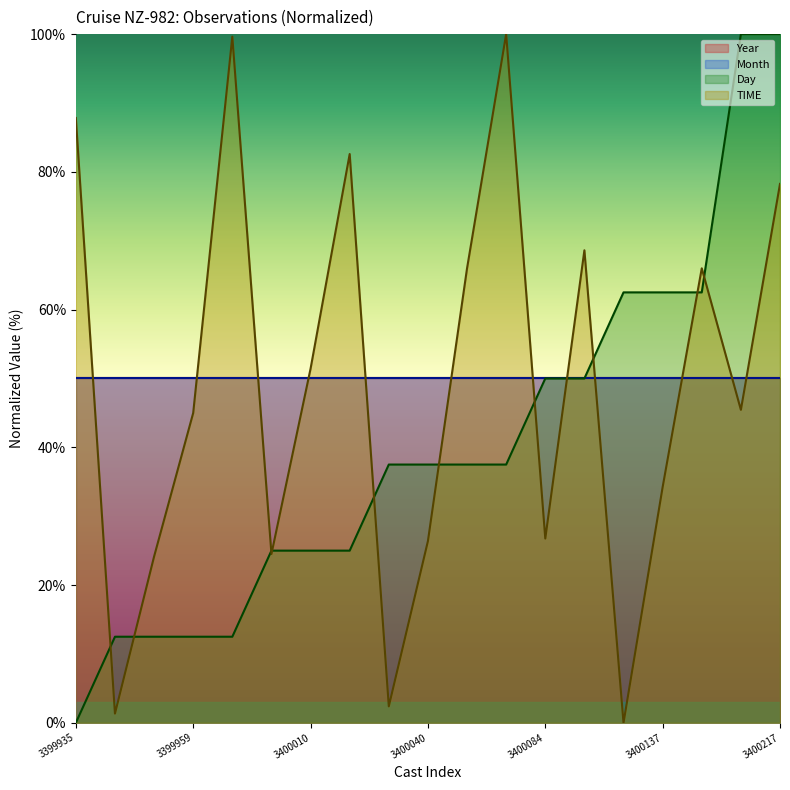

Between which two adjacent categories do Day and TIME first intersect?

3399935 and 3399959